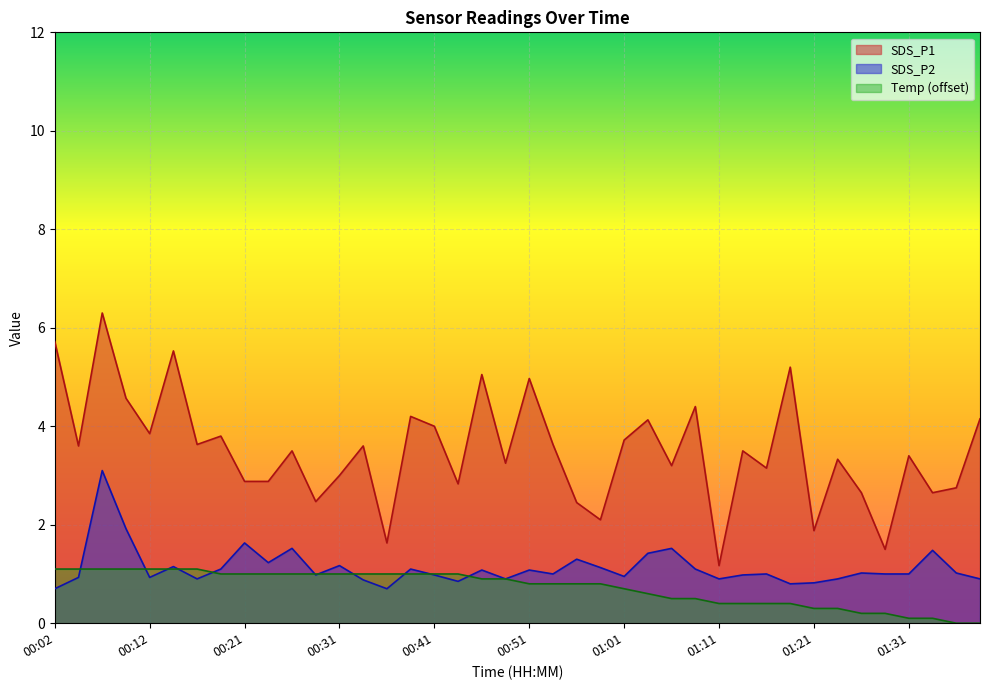

True or false: SDS_P1 and SDS_P2 intersect in this chart.

False